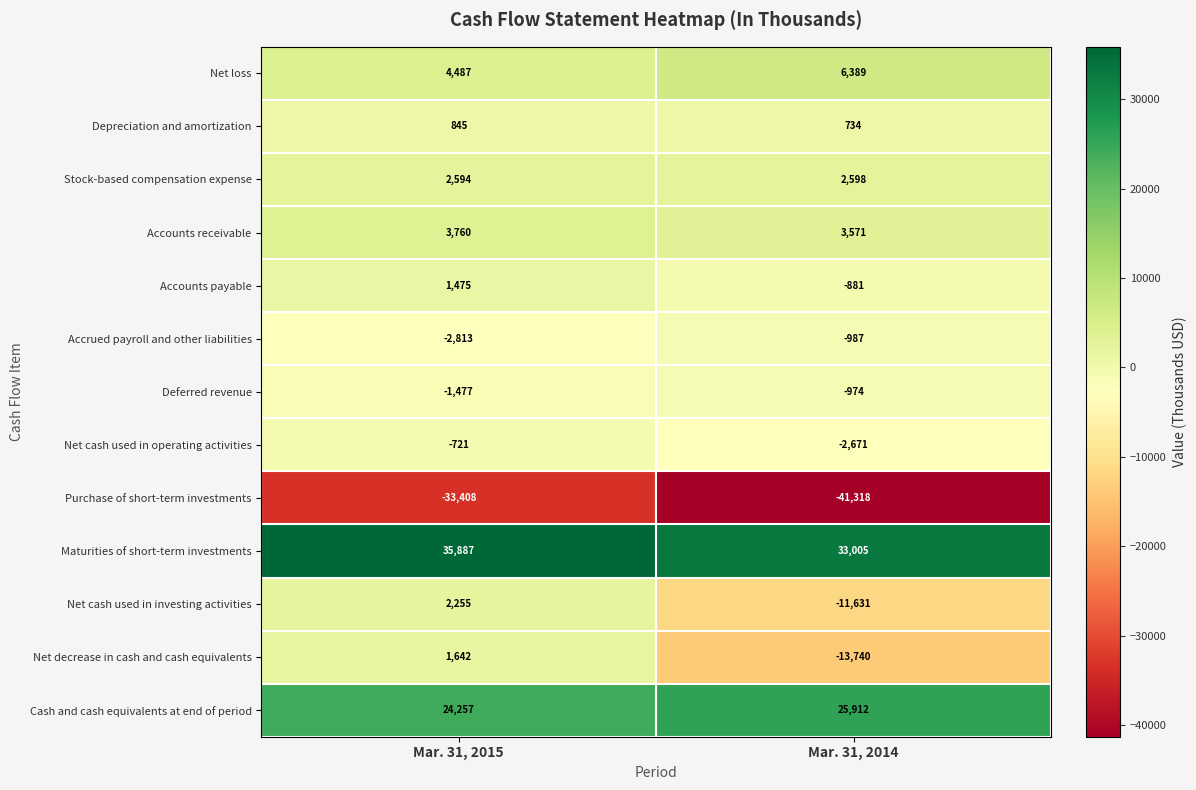

Reading left to right, extract all data points from this chart.

Net loss: 4487	6389
Depreciation and amortization: 845	734
Stock-based compensation expense: 2594	2598
Accounts receivable: 3760	3571
Accounts payable: 1475	-881
Accrued payroll and other liabilities: -2813	-987
Deferred revenue: -1477	-974
Net cash used in operating activities: -721	-2671
Purchase of short-term investments: -33408	-41318
Maturities of short-term investments: 35887	33005
Net cash used in investing activities: 2255	-11631
Net decrease in cash and cash equivalents: 1642	-13740
Cash and cash equivalents at end of period: 24257	25912